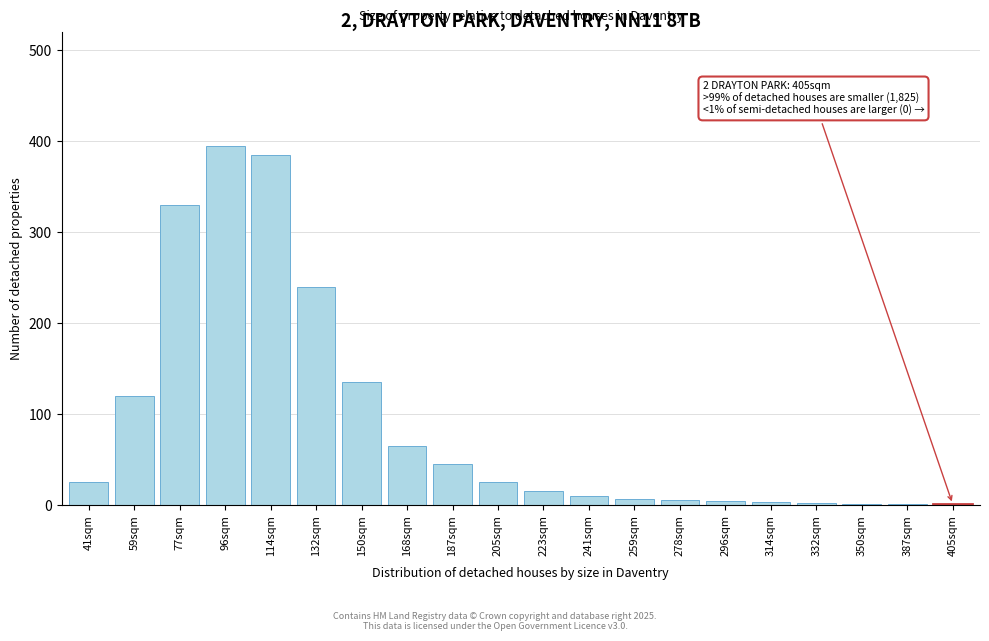

What is the greatest value displayed?

395